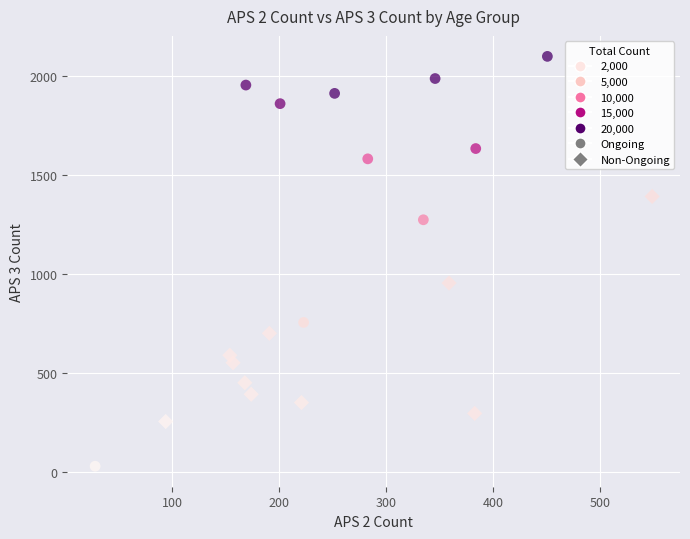

Which series reaches the maximum Y coordinate?

Ongoing